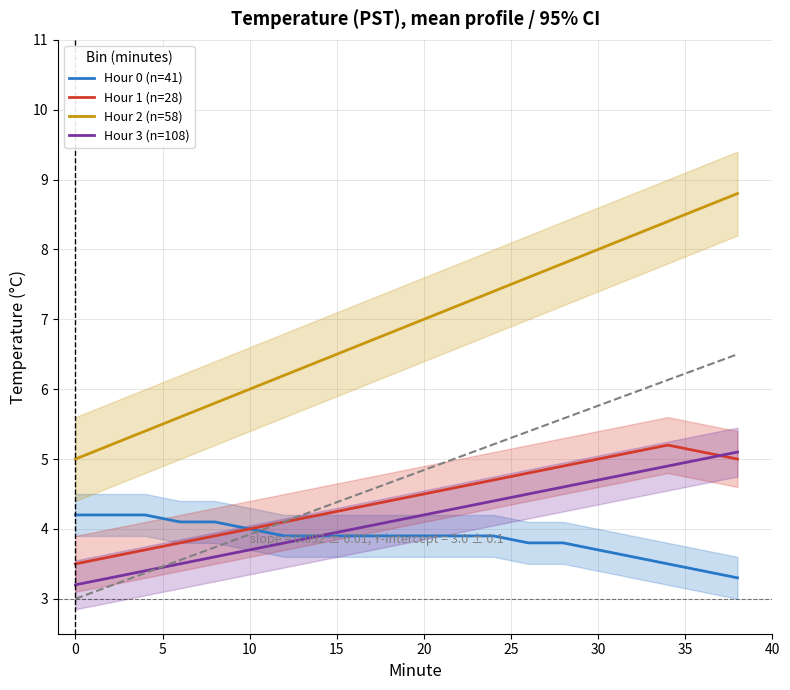

What is the difference between the maximum and minimum values in the Hour 2 (n=58) series?

3.8